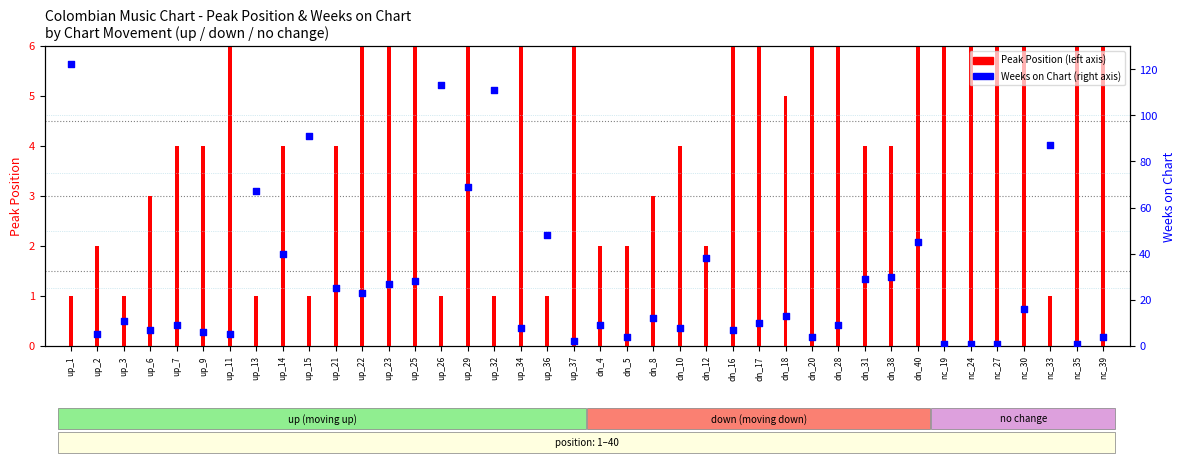

What is the total value across all series at up_32?

112